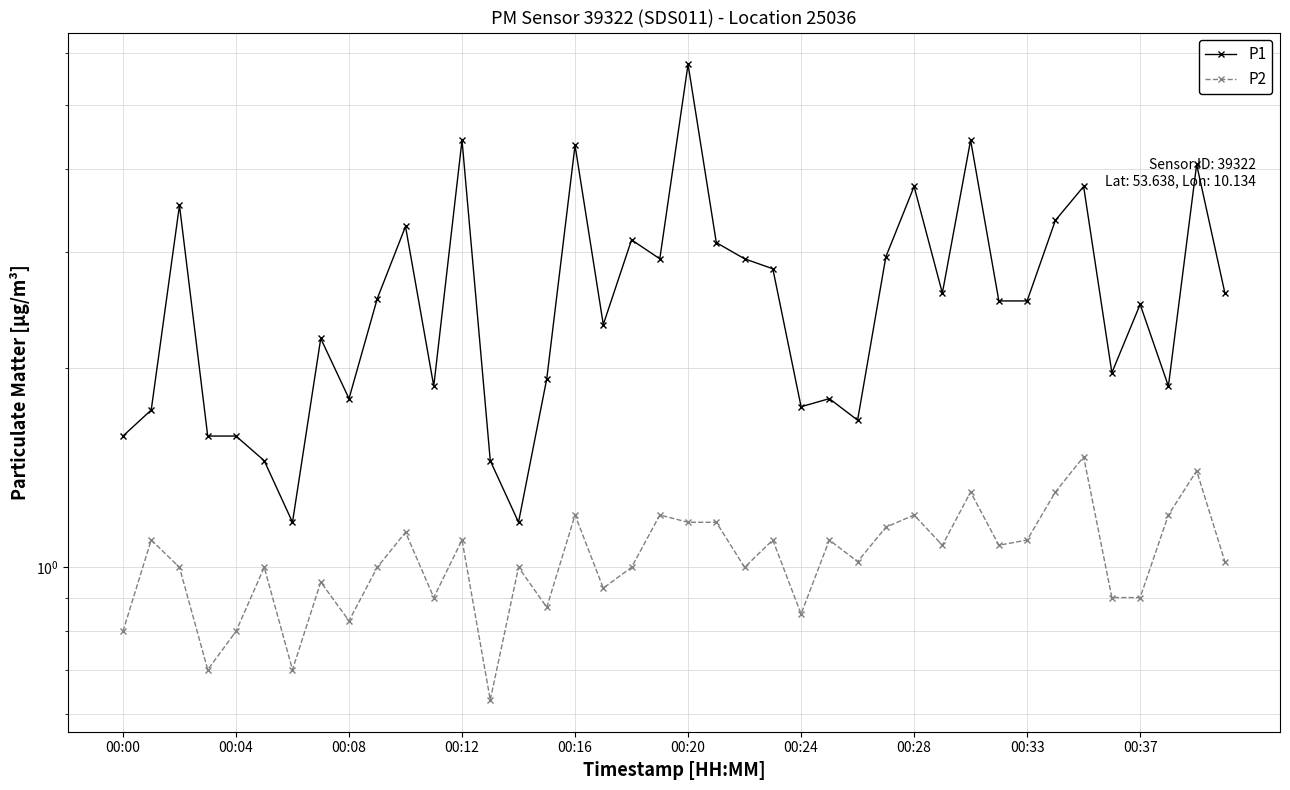

What is the label of the 13th point from the right?

27